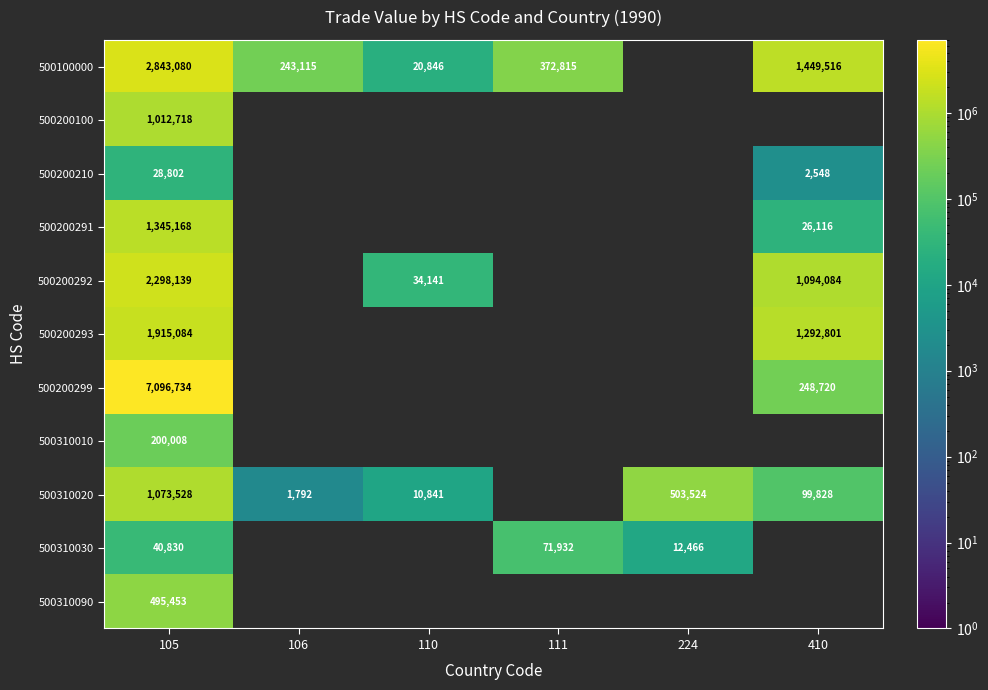

Rank the series at 105 from highest to lowest value.

500200299, 500100000, 500200292, 500200293, 500200291, 500310020, 500200100, 500310090, 500310010, 500310030, 500200210